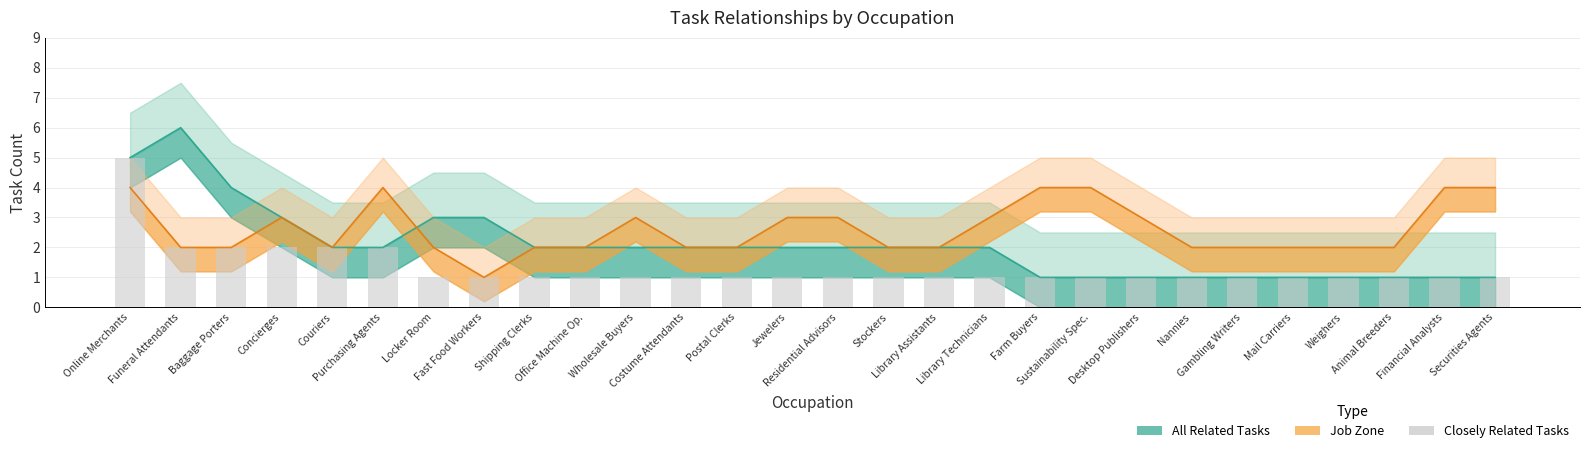

Does the chart contain stacked bars?

No